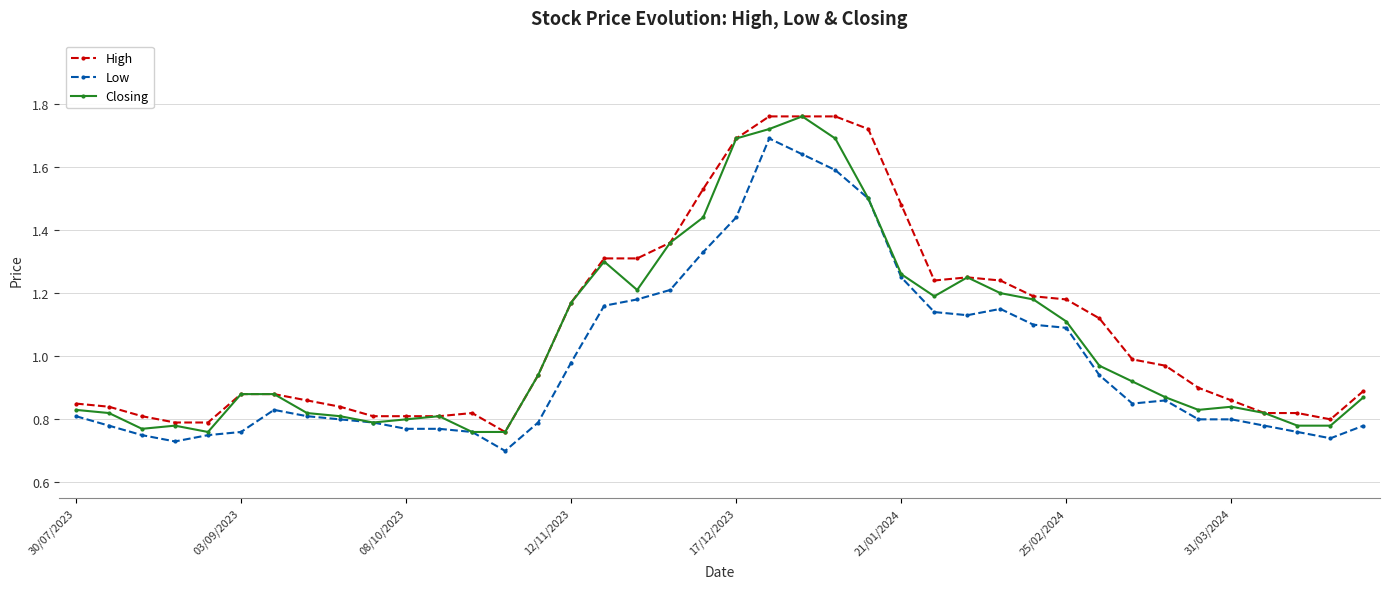

List the series in order of their overall mean, highest first.

High, Closing, Low